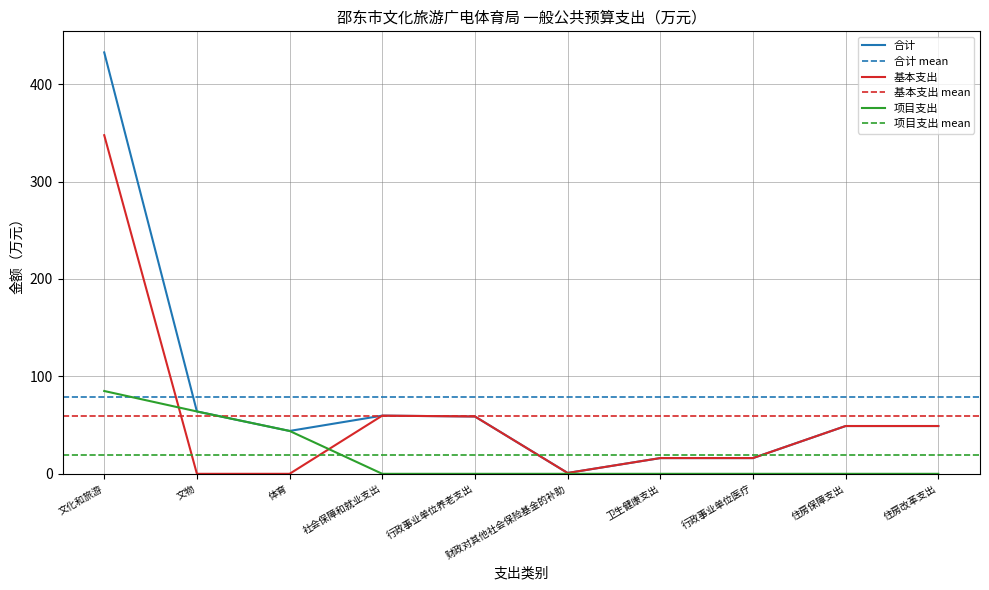

What is the label of the 6th point from the left?

财政对其他社会保险基金的补助